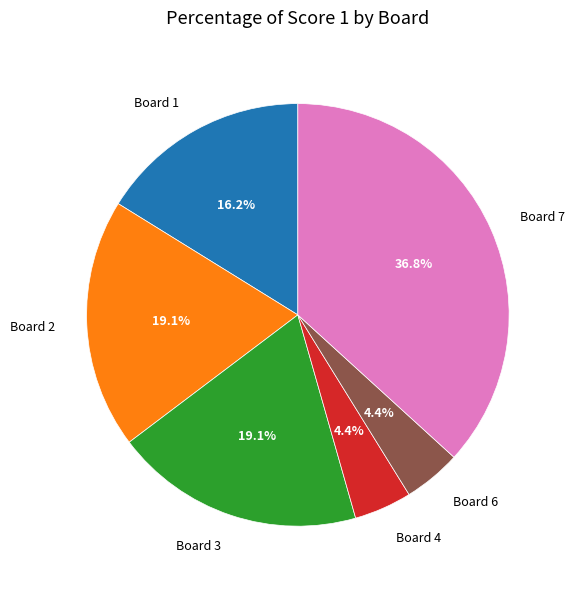

Which has a higher value, Board 7 or Board 3?

Board 7